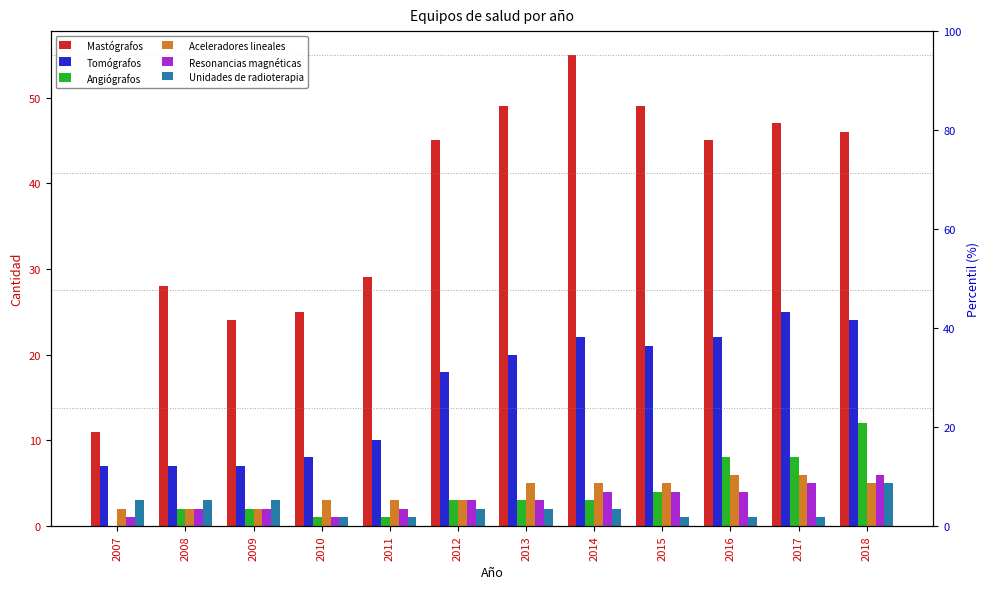

What is the sum of all Angiógrafos values?

47